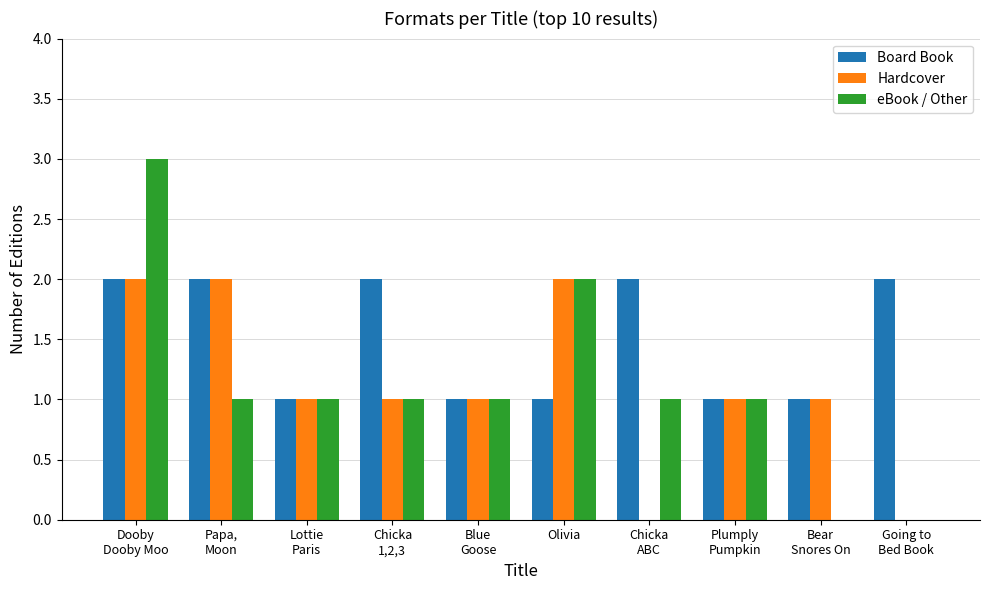

True or false: Board Book has a value of 2 at Olivia.

False